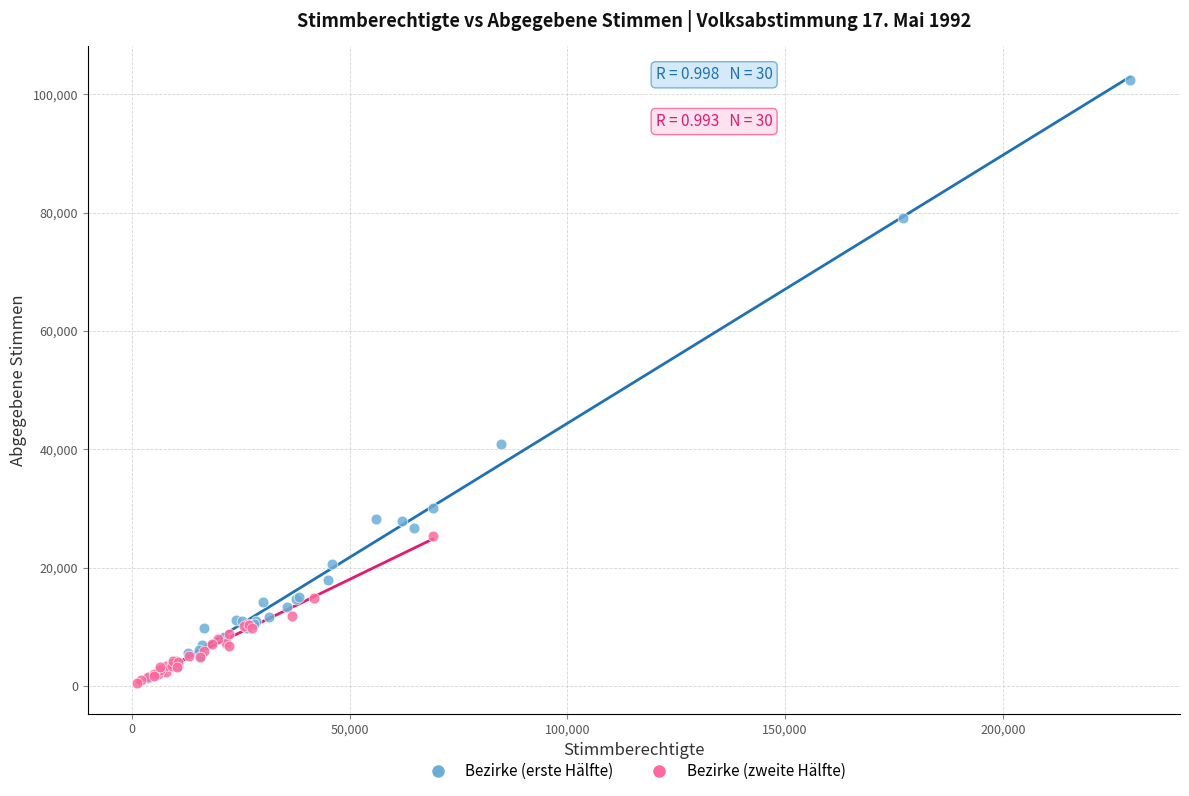

Which series has the largest Y range (max minus min)?

Bezirke (erste Hälfte)